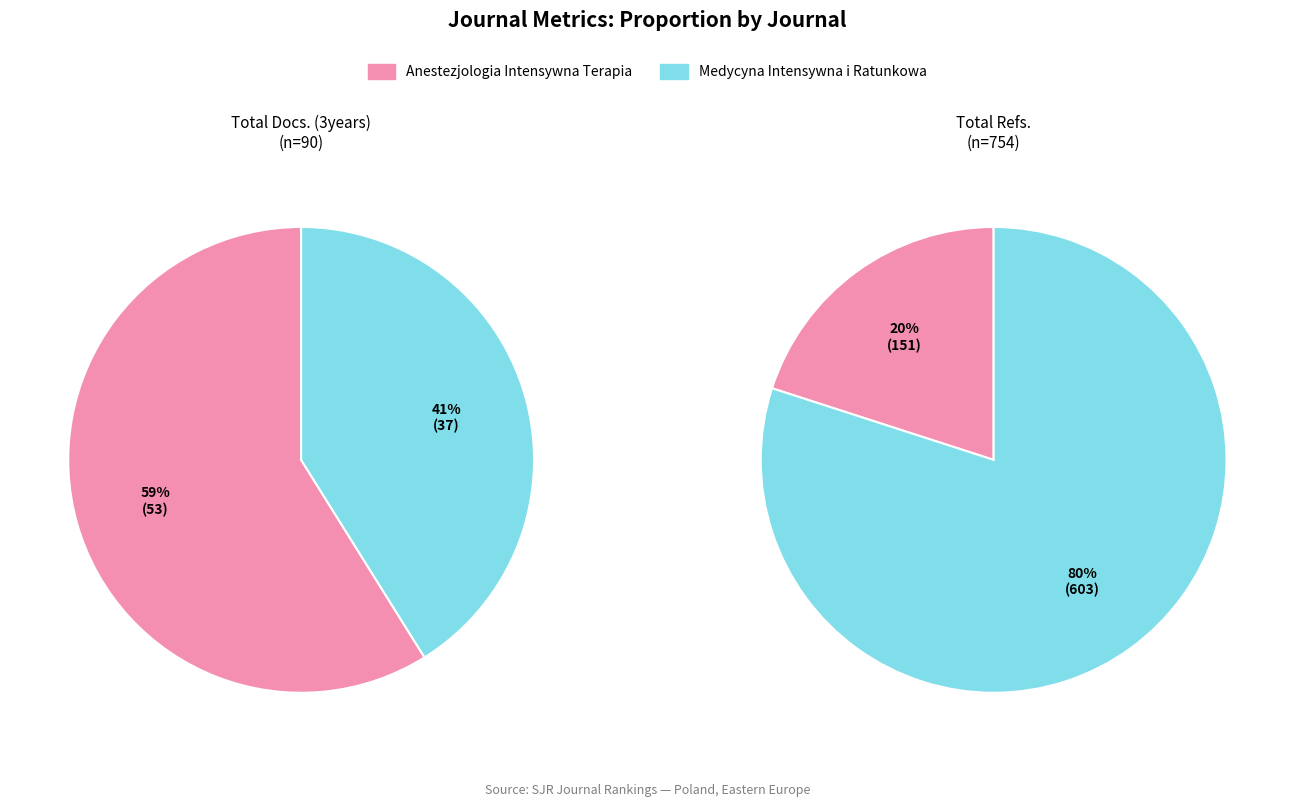

Which category accounts for the majority?

Anestezjologia Intensywna Terapia